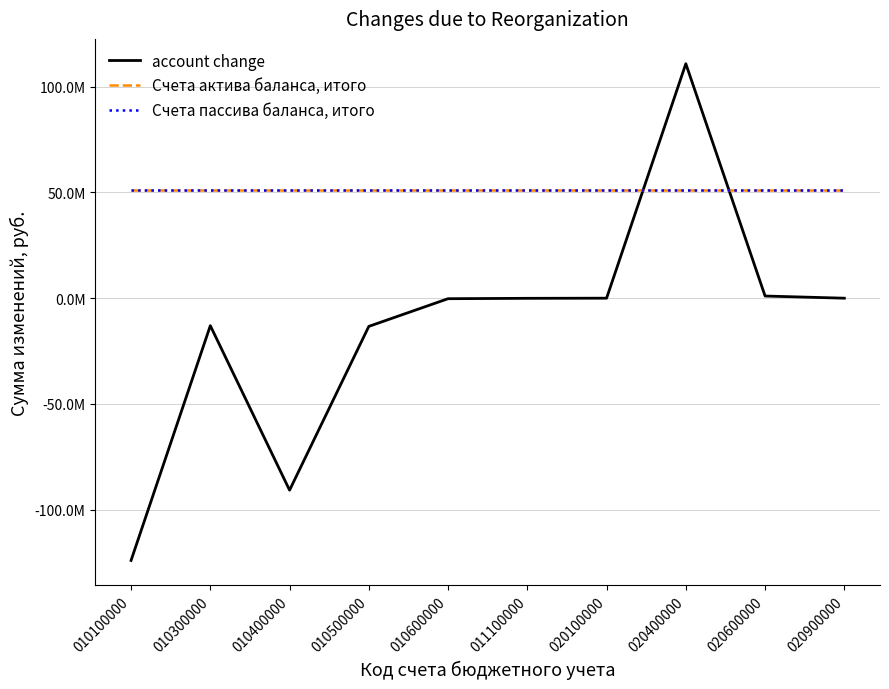

List the labels in order of Счета актива баланса, итого value, smallest first.

010100000, 010300000, 010400000, 010500000, 010600000, 011100000, 020100000, 020400000, 020600000, 020900000